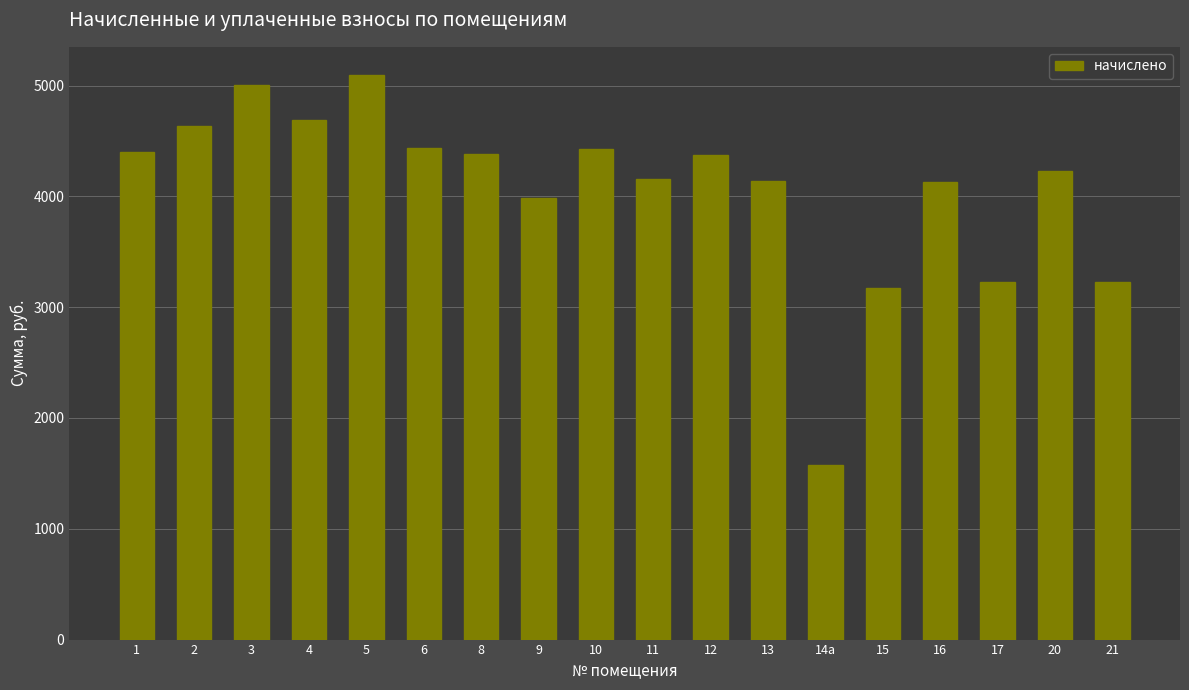

Does the chart contain any negative values?

No